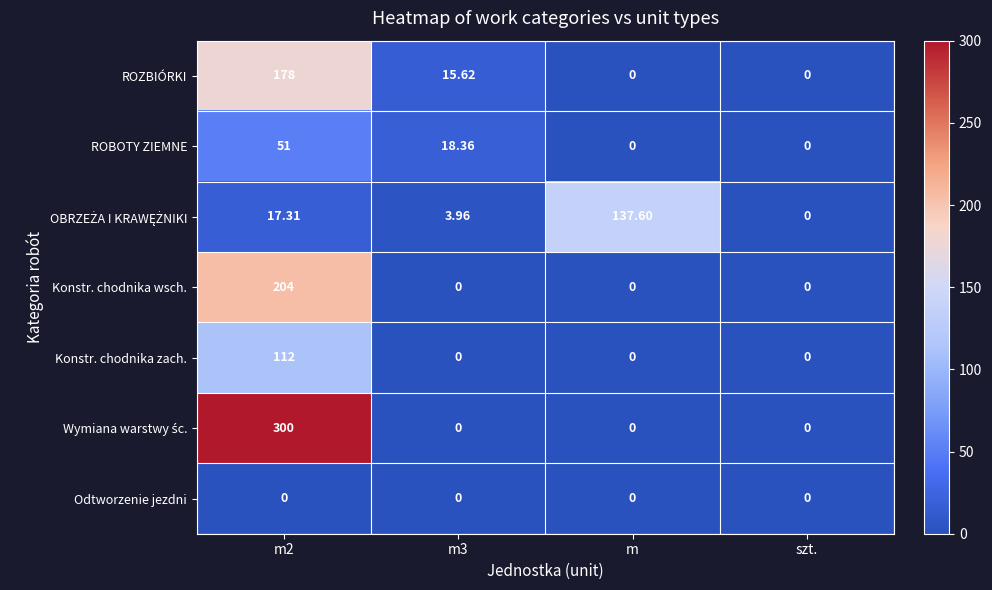

What is the maximum value shown in the chart?

300.0